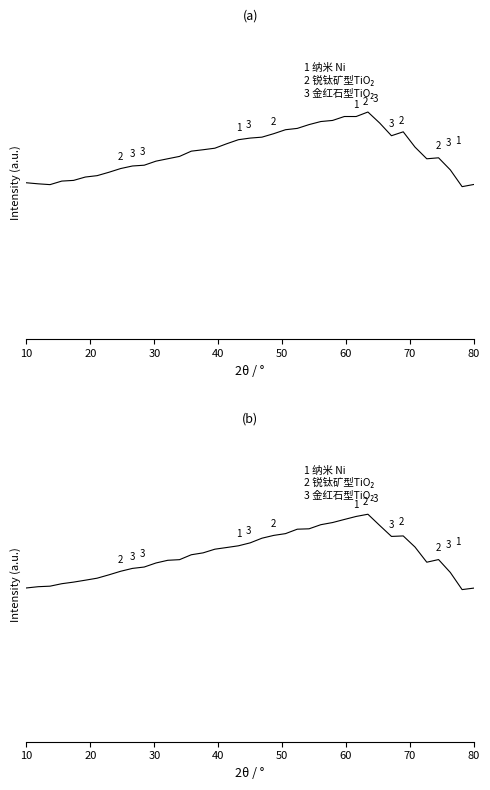

How many data points does each series have?

39